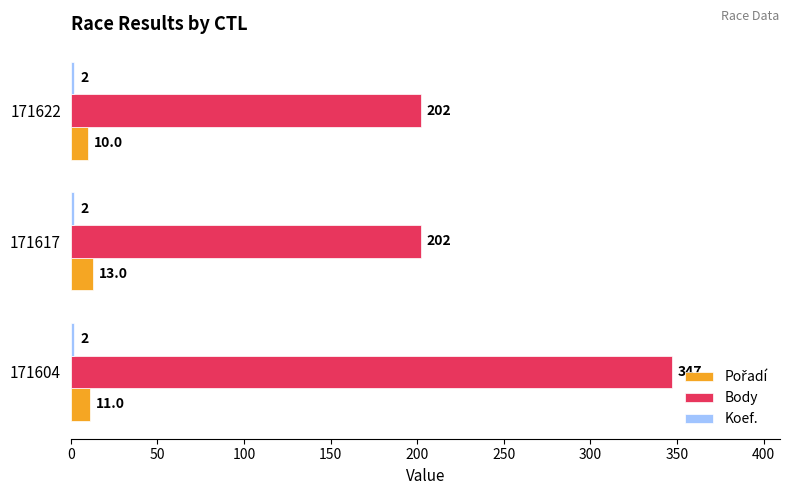

What is the maximum value shown in the chart?

347